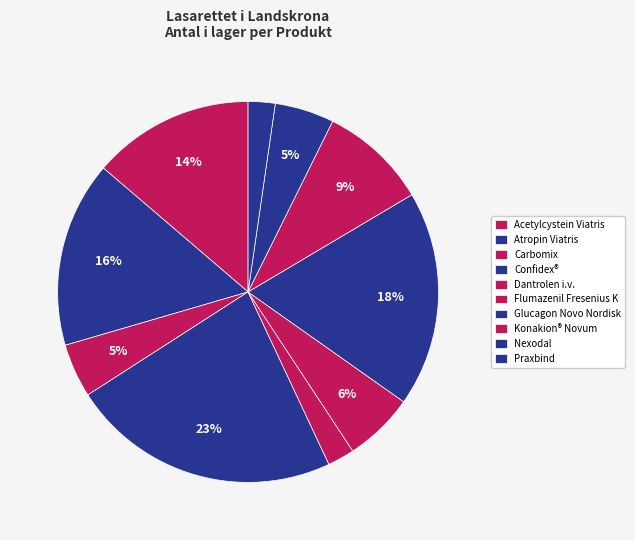

Between Carbomix and Nexodal, which is larger?

Carbomix